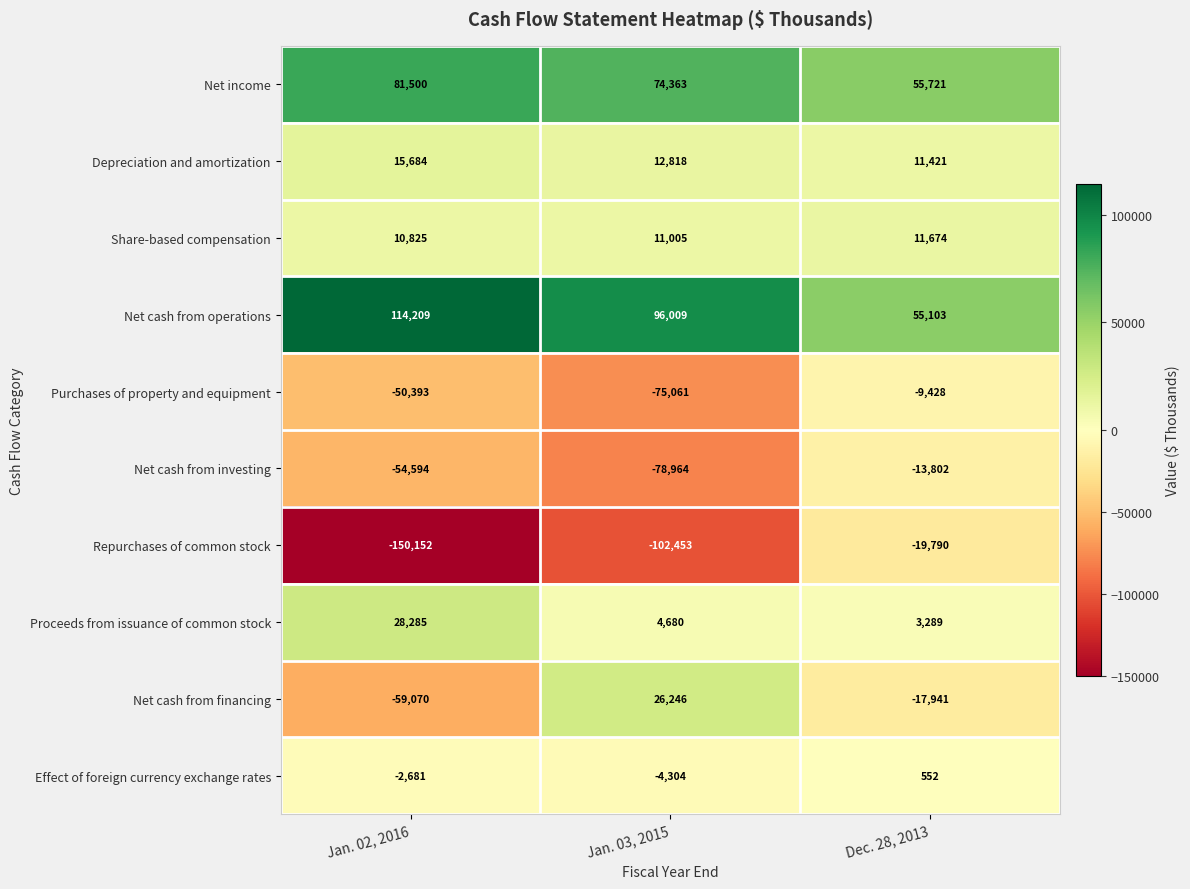

Which series has the largest total across all categories?

Net cash from operations